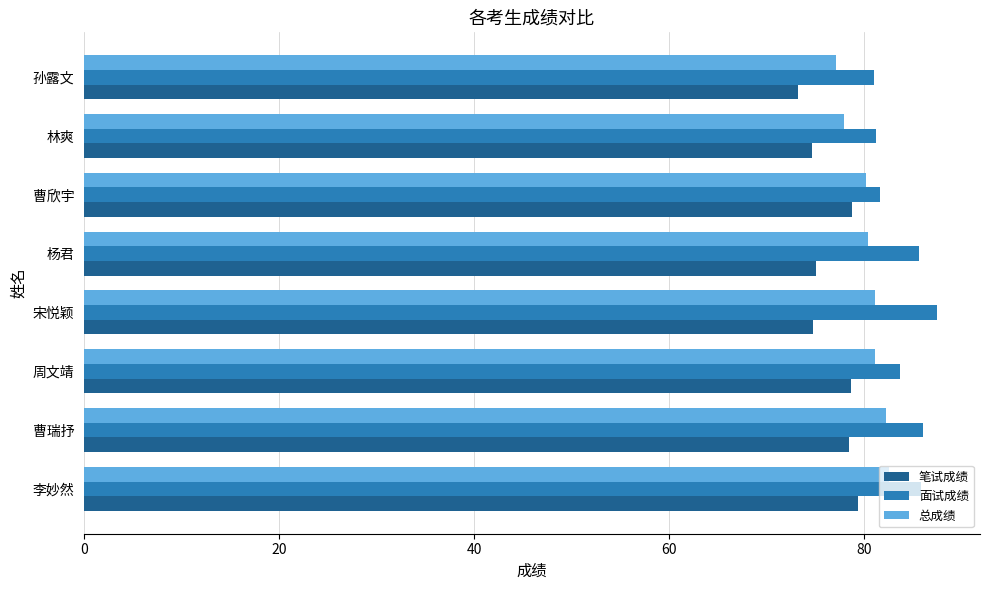

Is the value of 笔试成绩 at 宋悦颖 greater than the value of 总成绩 at 曹欣宇?

No